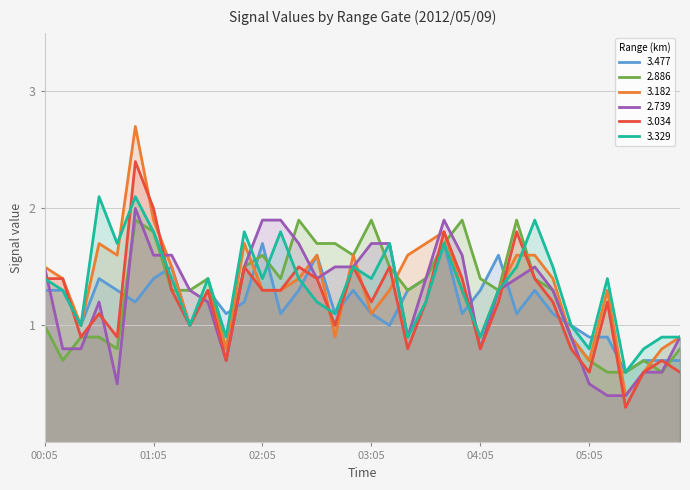

What is the maximum value shown in the chart?

2.7